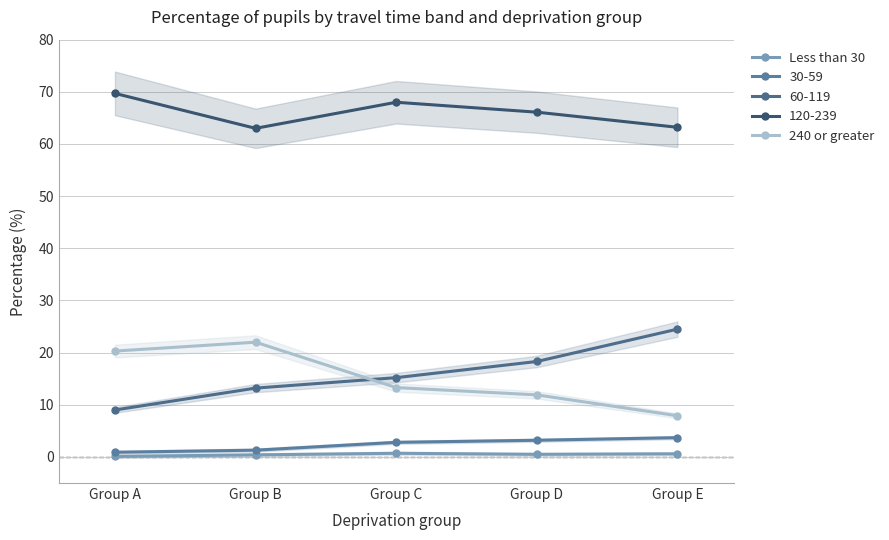

At which label is 240 or greater closest to 14?

Group C